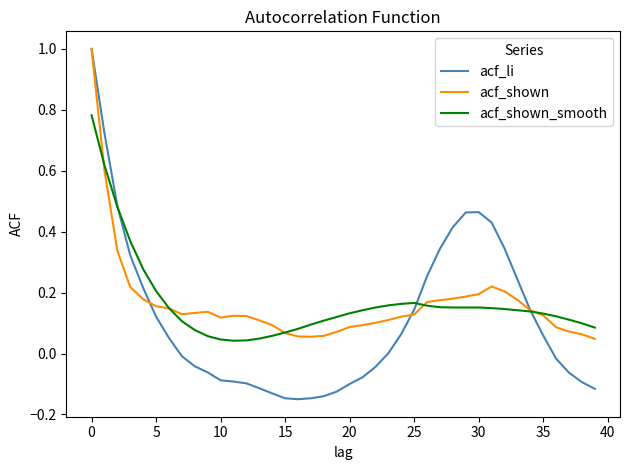

How many lines are shown in the chart?

3